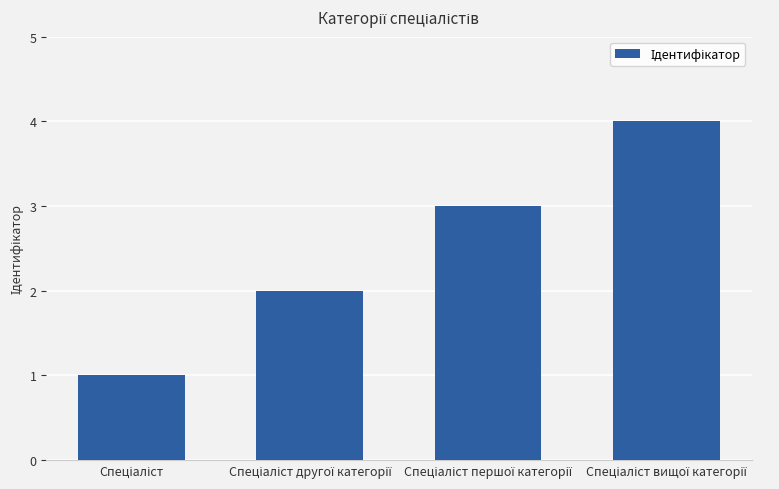

What is the sum of all values?

10